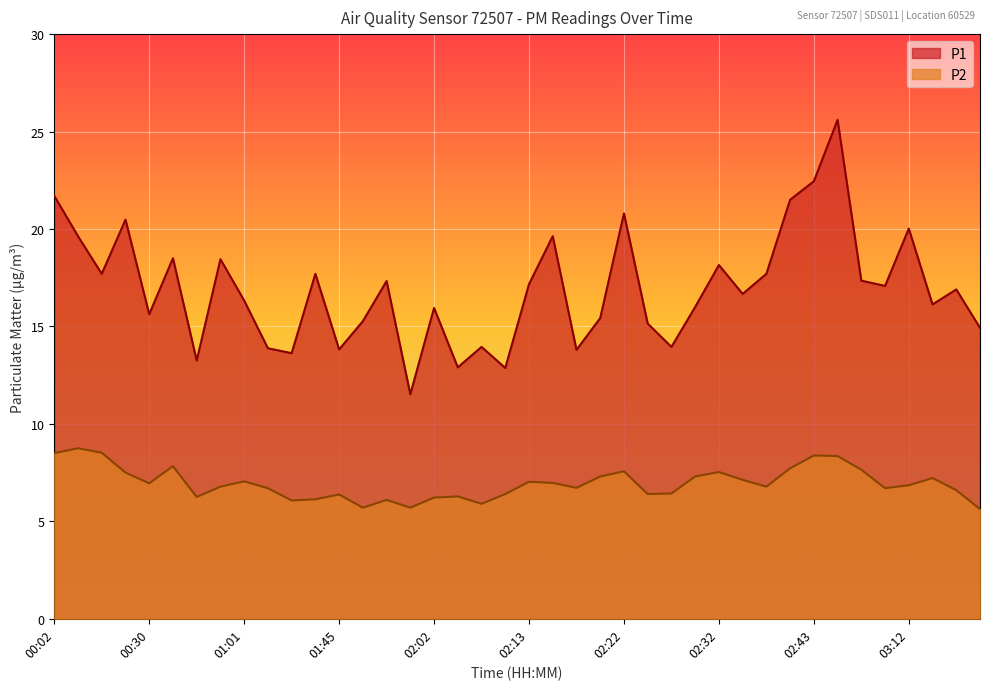

How many data points in P2 are above 6?

36